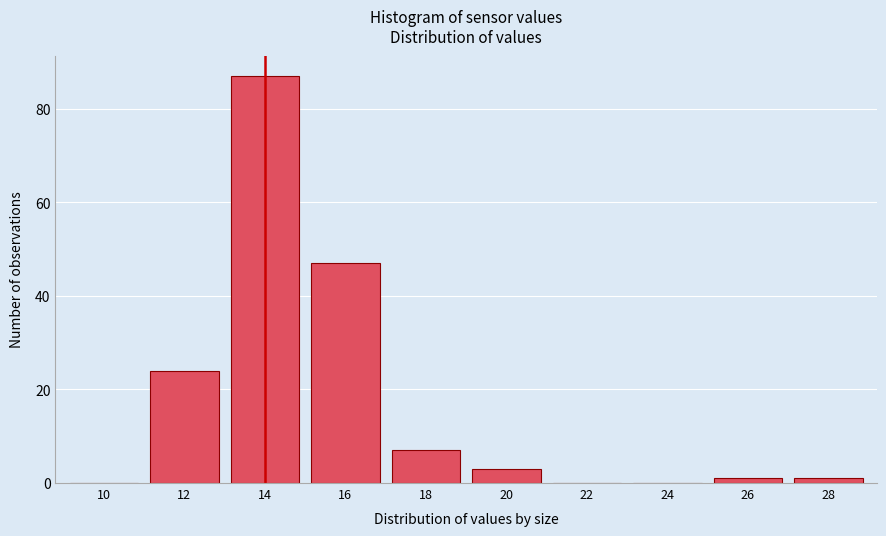

Reading left to right, list all the values displayed in this chart.

10=0	12=24	14=87	16=47	18=7	20=3	22=0	24=0	26=1	28=1